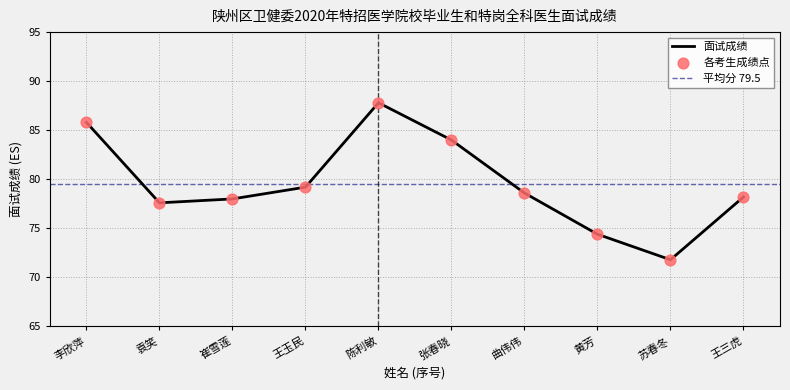

What is the ratio of the value at 袁笑 to the value at 张春晓?

0.9